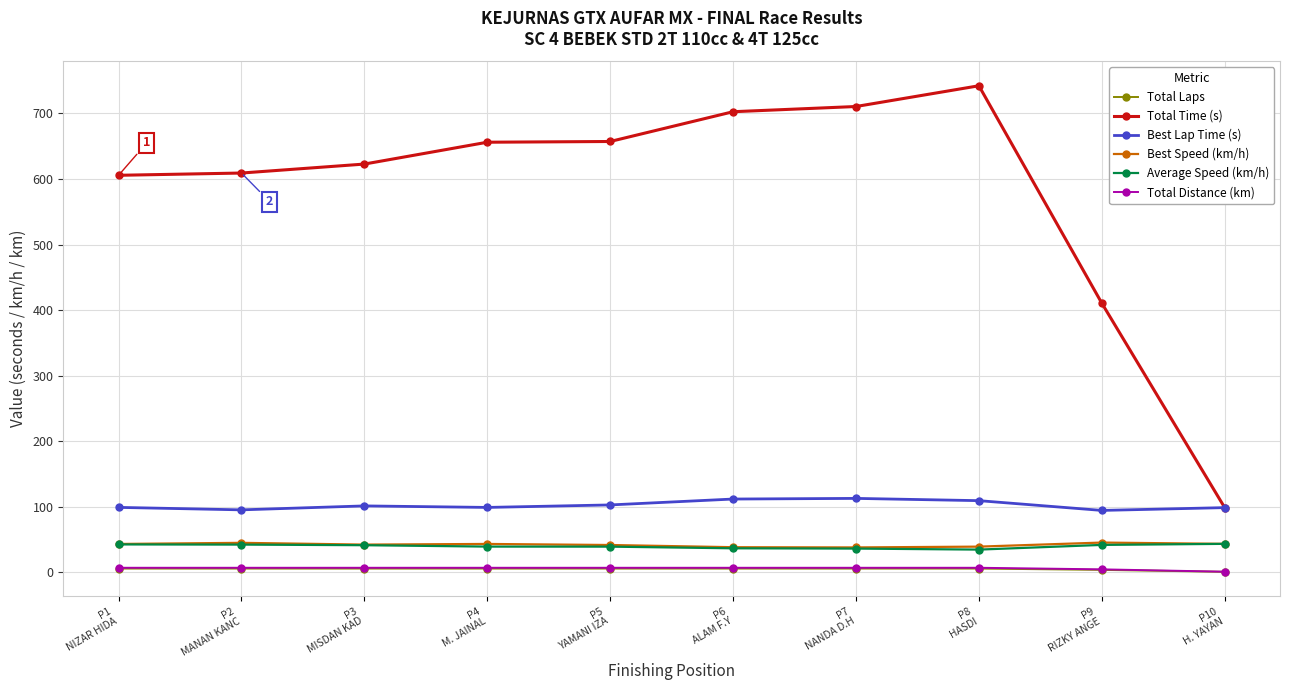

Is this an area chart (filled region under the line)?

No